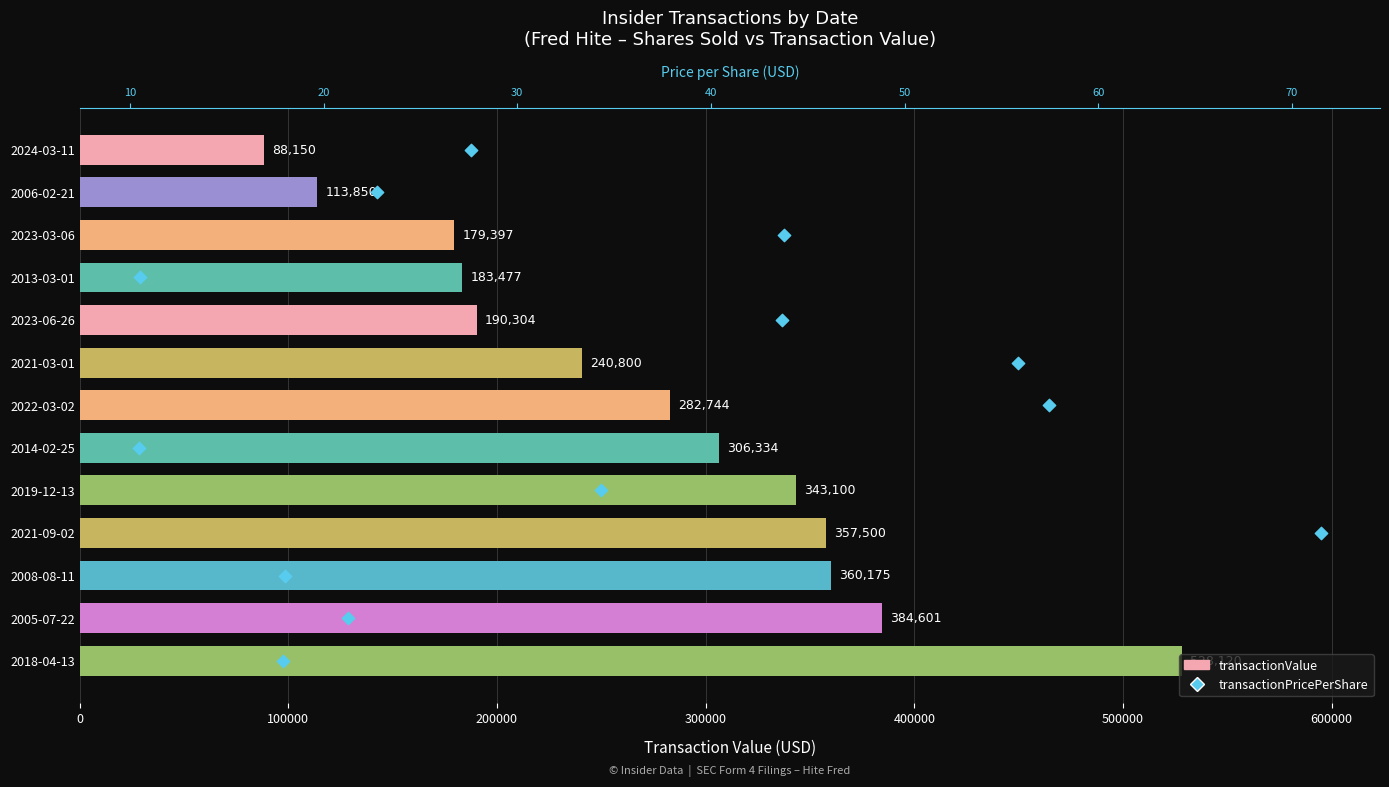

Which series reaches the maximum Y coordinate?

transactionValue